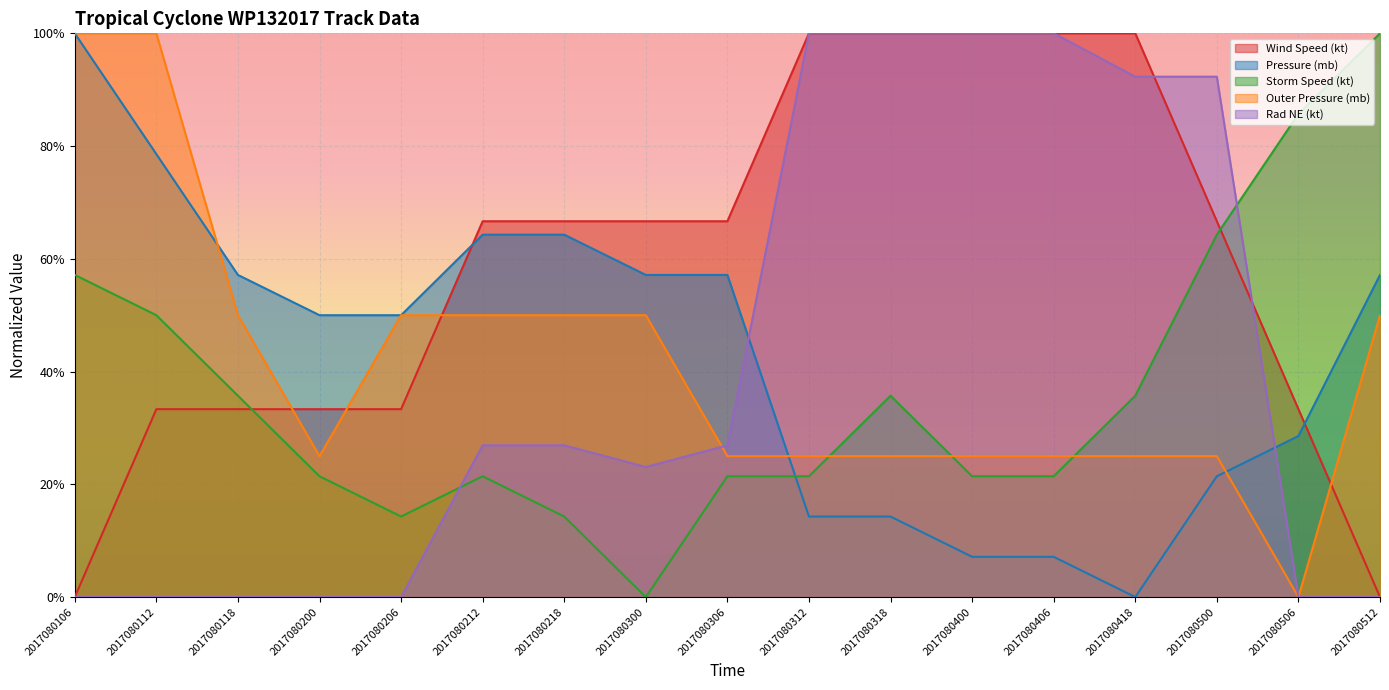

True or false: Pressure (mb) has a value of 1.0 at 2017080106.

True